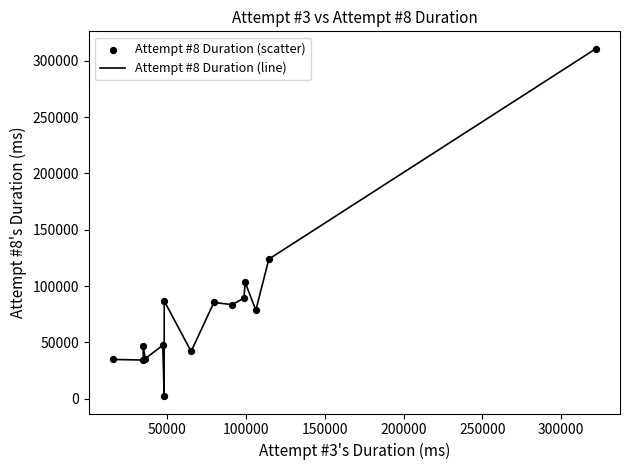

What is the maximum value shown in the chart?

310802